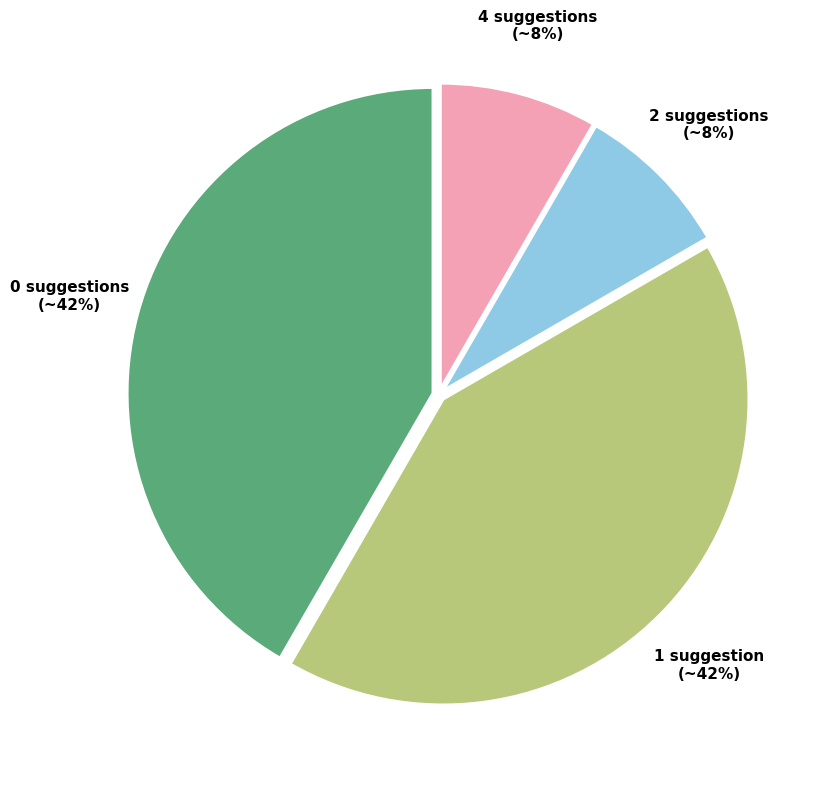

Is there a majority slice in this chart?

No